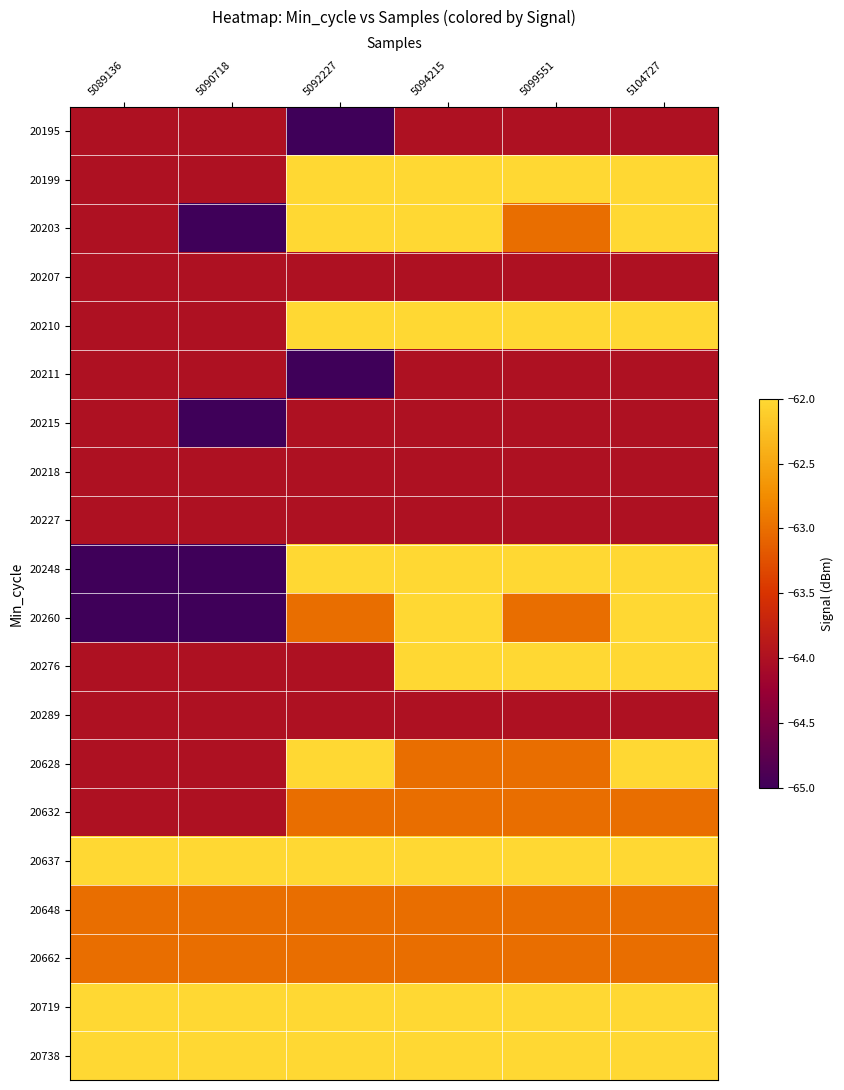

Reading right to left, what are all the values shown in this chart?

20195: 5104727=-64	5099551=-64	5094215=-64	5092227=-65	5090718=-64	5089136=-64
20199: 5104727=-62	5099551=-62	5094215=-62	5092227=-62	5090718=-64	5089136=-64
20203: 5104727=-62	5099551=-63	5094215=-62	5092227=-62	5090718=-65	5089136=-64
20207: 5104727=-64	5099551=-64	5094215=-64	5092227=-64	5090718=-64	5089136=-64
20210: 5104727=-62	5099551=-62	5094215=-62	5092227=-62	5090718=-64	5089136=-64
20211: 5104727=-64	5099551=-64	5094215=-64	5092227=-65	5090718=-64	5089136=-64
20215: 5104727=-64	5099551=-64	5094215=-64	5092227=-64	5090718=-65	5089136=-64
20218: 5104727=-64	5099551=-64	5094215=-64	5092227=-64	5090718=-64	5089136=-64
20227: 5104727=-64	5099551=-64	5094215=-64	5092227=-64	5090718=-64	5089136=-64
20248: 5104727=-62	5099551=-62	5094215=-62	5092227=-62	5090718=-65	5089136=-65
20260: 5104727=-62	5099551=-63	5094215=-62	5092227=-63	5090718=-65	5089136=-65
20276: 5104727=-62	5099551=-62	5094215=-62	5092227=-64	5090718=-64	5089136=-64
20289: 5104727=-64	5099551=-64	5094215=-64	5092227=-64	5090718=-64	5089136=-64
20628: 5104727=-62	5099551=-63	5094215=-63	5092227=-62	5090718=-64	5089136=-64
20632: 5104727=-63	5099551=-63	5094215=-63	5092227=-63	5090718=-64	5089136=-64
20637: 5104727=-62	5099551=-62	5094215=-62	5092227=-62	5090718=-62	5089136=-62
20648: 5104727=-63	5099551=-63	5094215=-63	5092227=-63	5090718=-63	5089136=-63
20662: 5104727=-63	5099551=-63	5094215=-63	5092227=-63	5090718=-63	5089136=-63
20719: 5104727=-62	5099551=-62	5094215=-62	5092227=-62	5090718=-62	5089136=-62
20738: 5104727=-62	5099551=-62	5094215=-62	5092227=-62	5090718=-62	5089136=-62